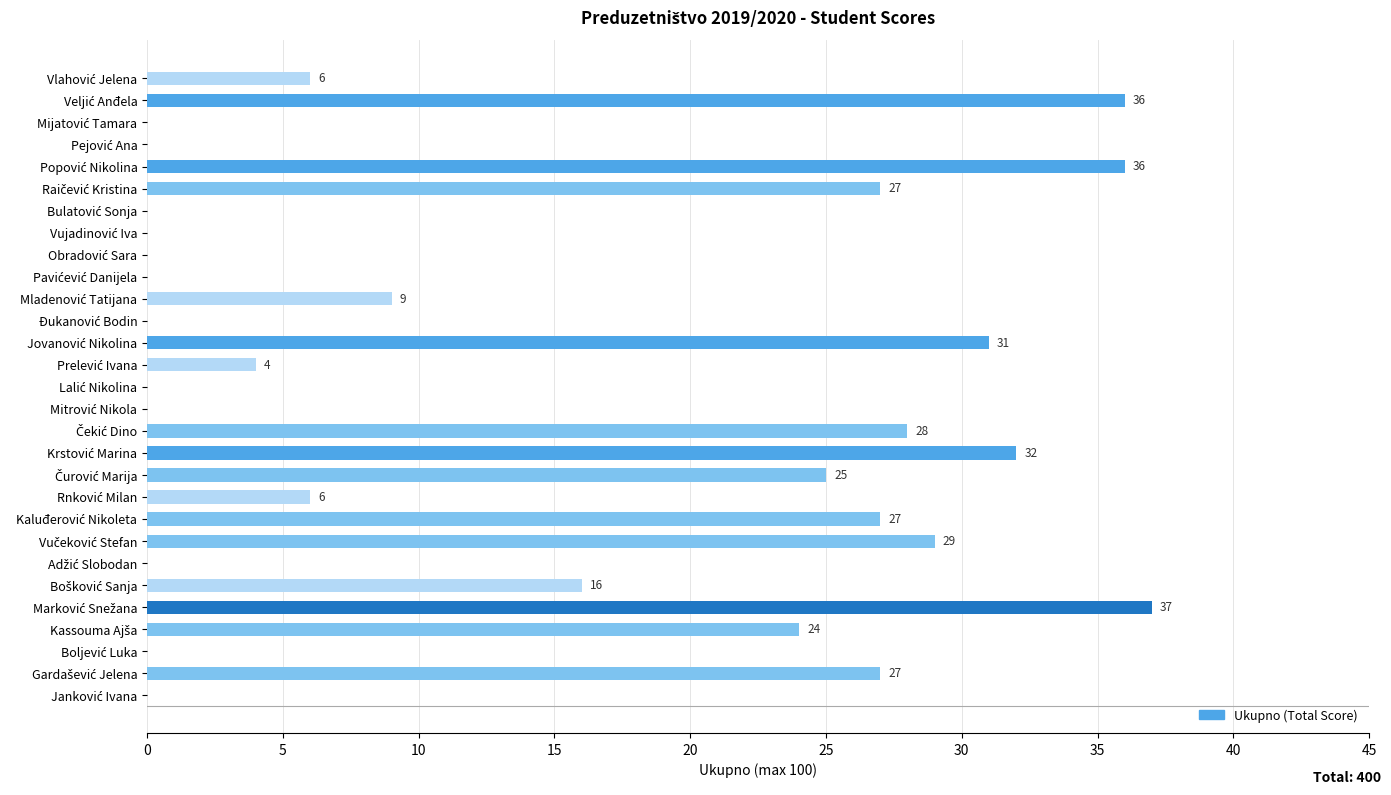

What is the greatest value displayed?

37